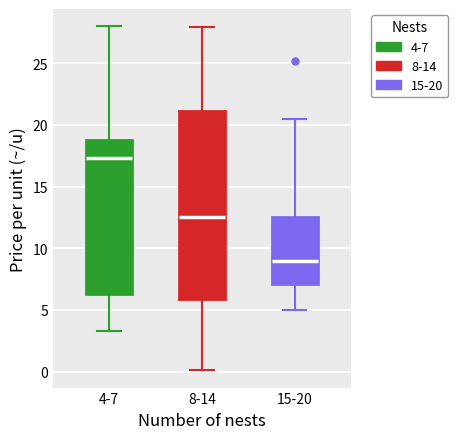

Reading left to right, read every box against the y-axis: the position of its median line, the range the box covers, and the ends of its whiskers. The values are not printed on the chart, so give them approximately, as read against the axis.

4-7: median 17.5, box 6.5 to 19.0, whiskers 3.5 to 28.0
8-14: median 12.5, box 6.0 to 21.0, whiskers 0.0 to 28.0
15-20: median 9.0, box 7.0 to 12.5, whiskers 5.0 to 20.5